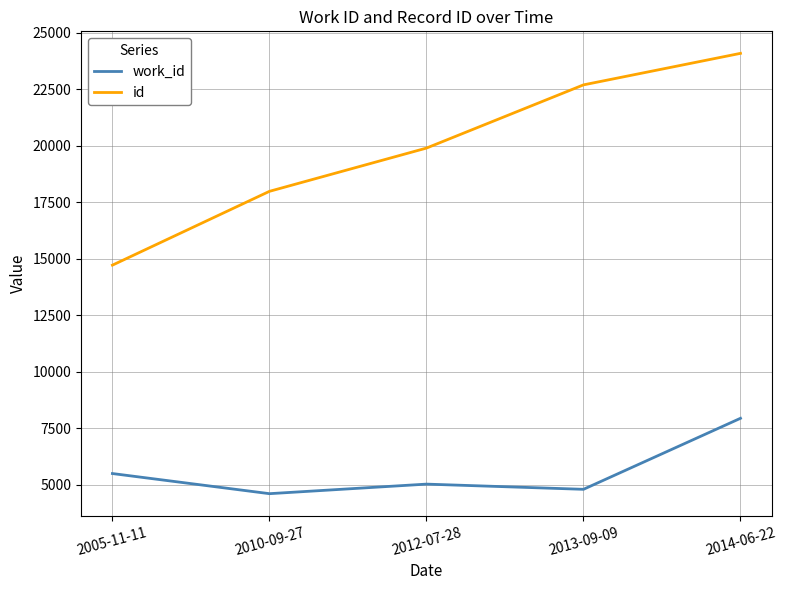

Between 2010-09-27 and 2014-06-22, which series saw the biggest shift?

id